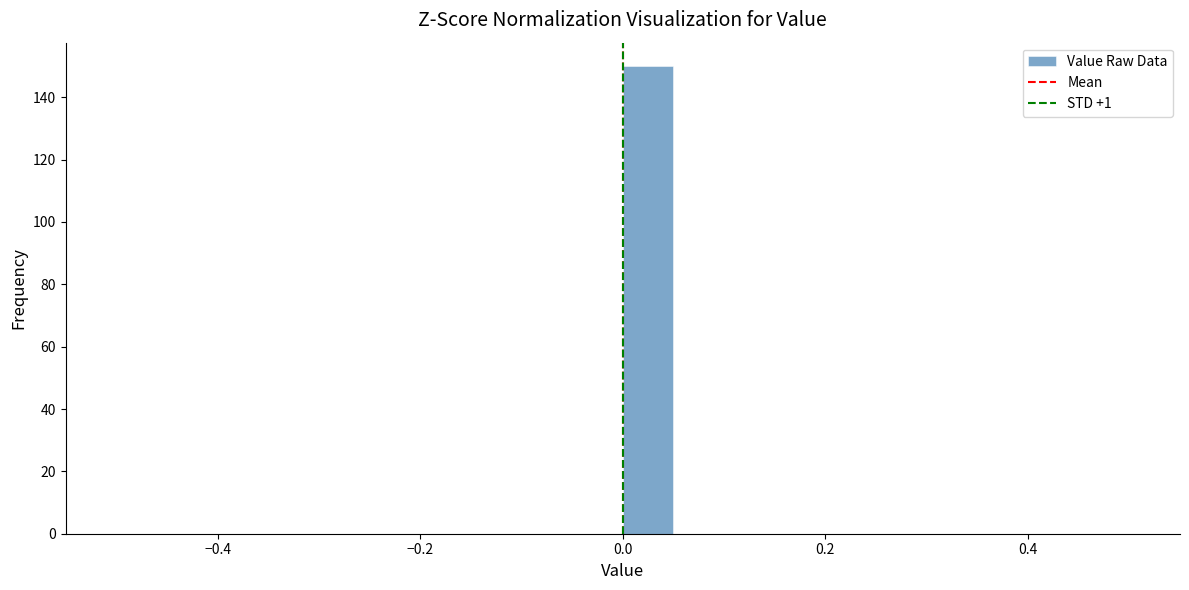

Read against the x-axis, roughly where is the centre of the tallest bar?

0.02